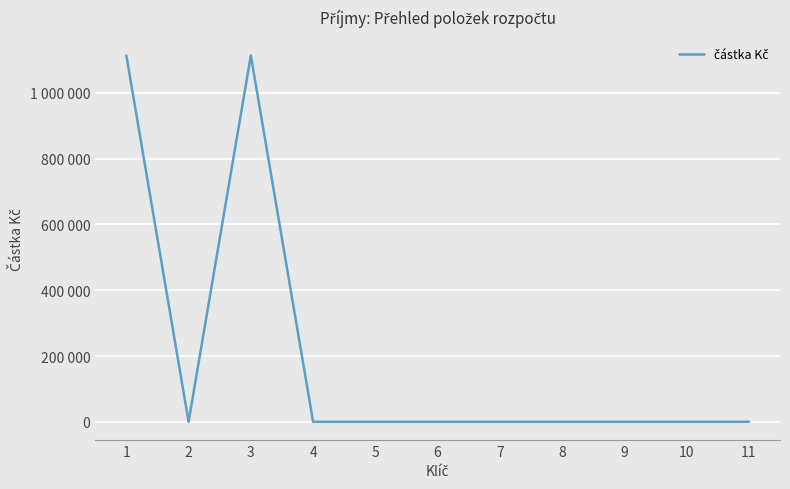

Does the chart have visible grid lines?

Yes